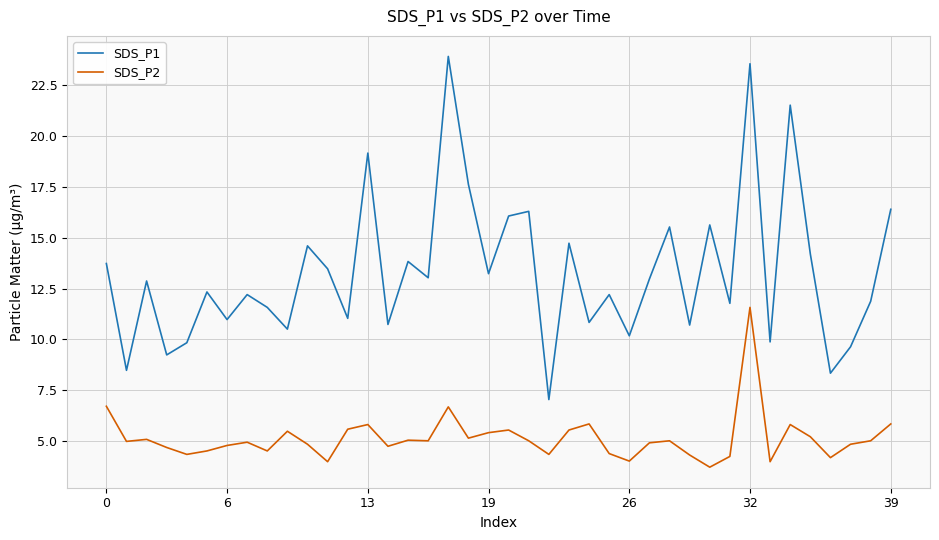

In SDS_P1, how many points are lower than both neighbors (excluding endpoints)?

15